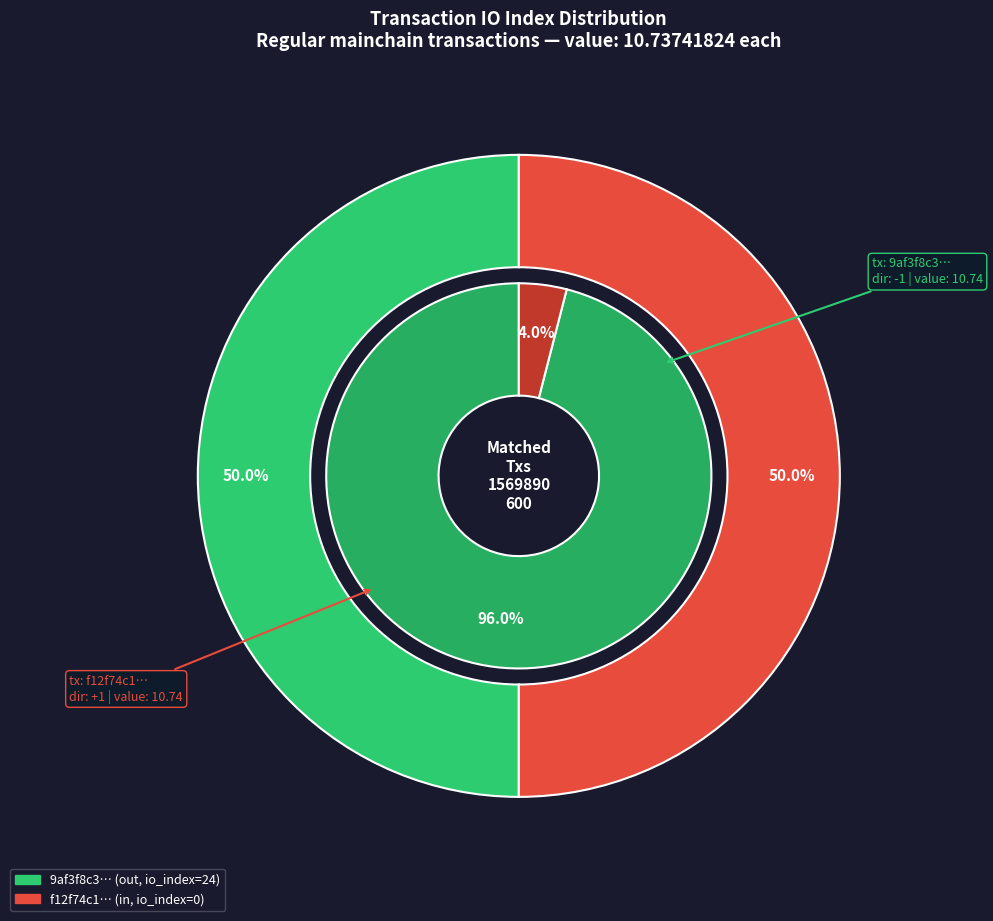

Does io_index_0 account for over 50% of the chart?

No